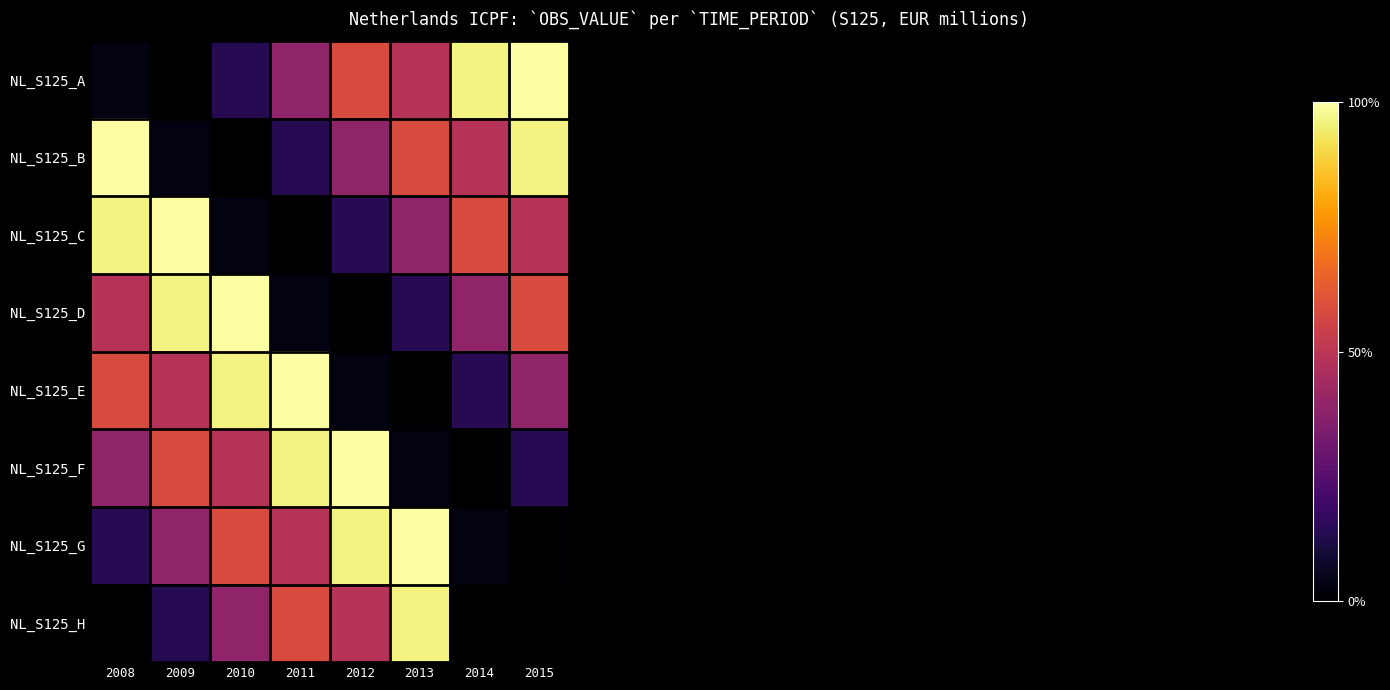

What is the difference between the maximum and minimum values in the NL_S125_E series?

1.0